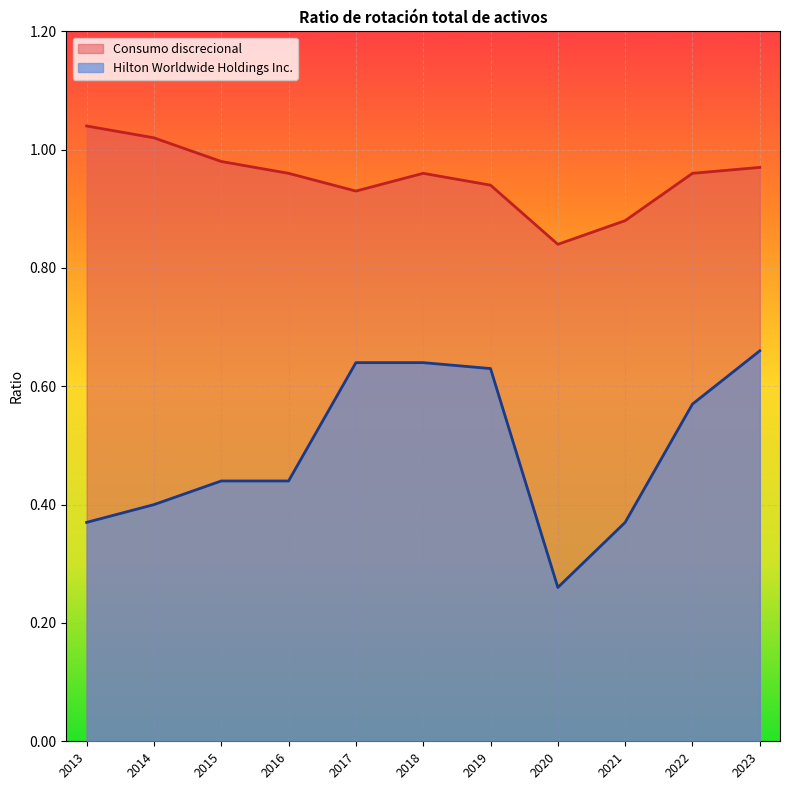

What is the value of the Hilton Worldwide Holdings Inc. point at the 5th from the left?

0.6